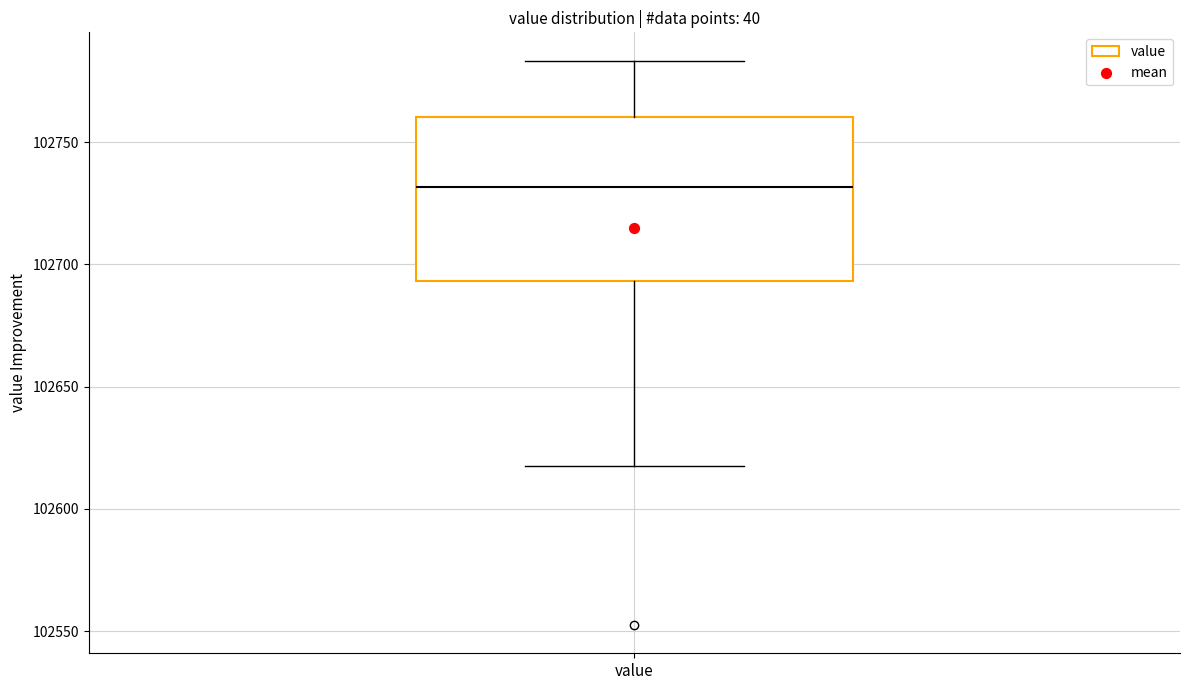

Where does the median line of the box for value sit on the y-axis? The values are not printed on the chart, so give them approximately, as read against the axis.

102730